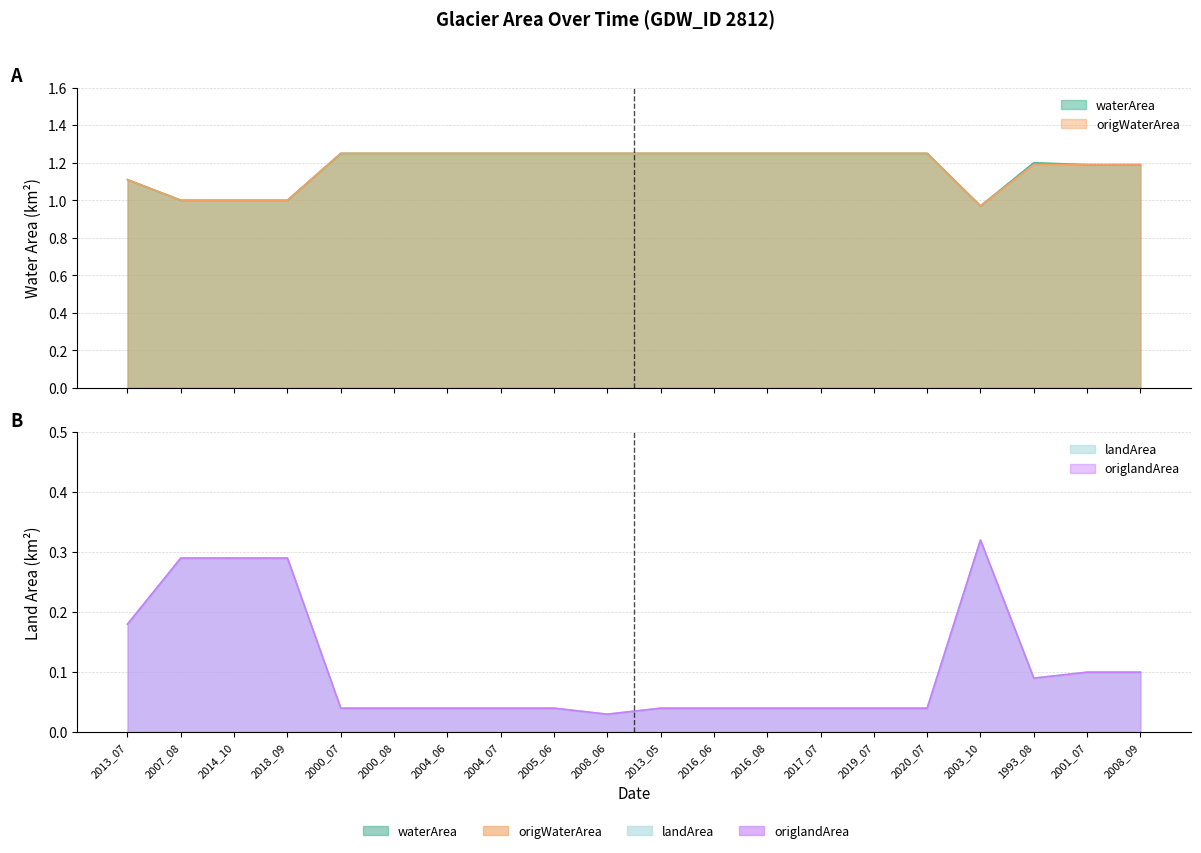

True or false: landArea and waterArea cross at least once.

False